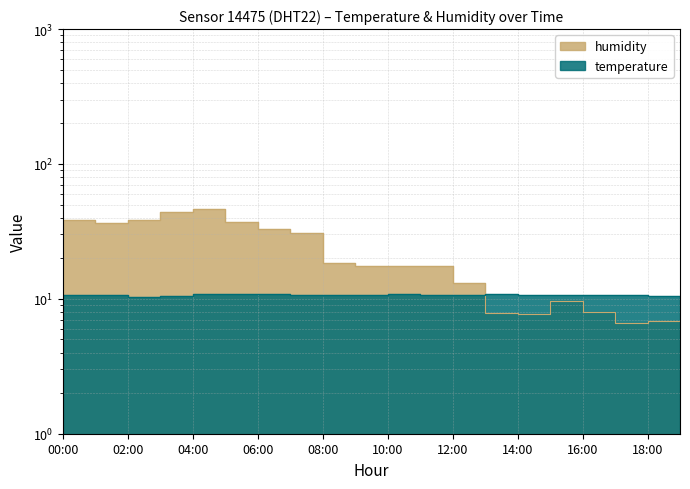

How many categories are shown in the chart?

20